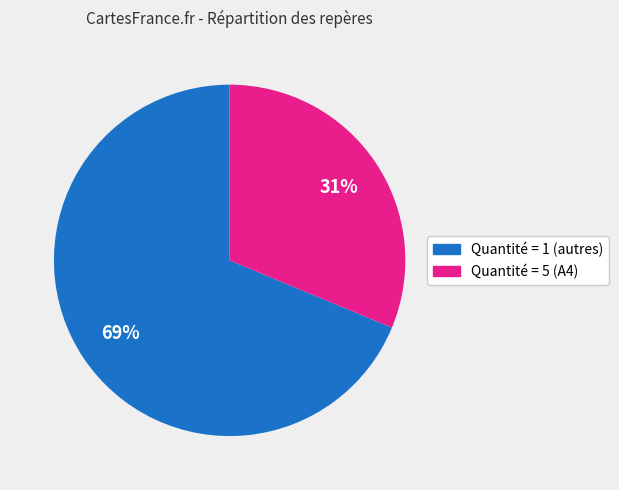

Does any single category account for the majority?

Yes